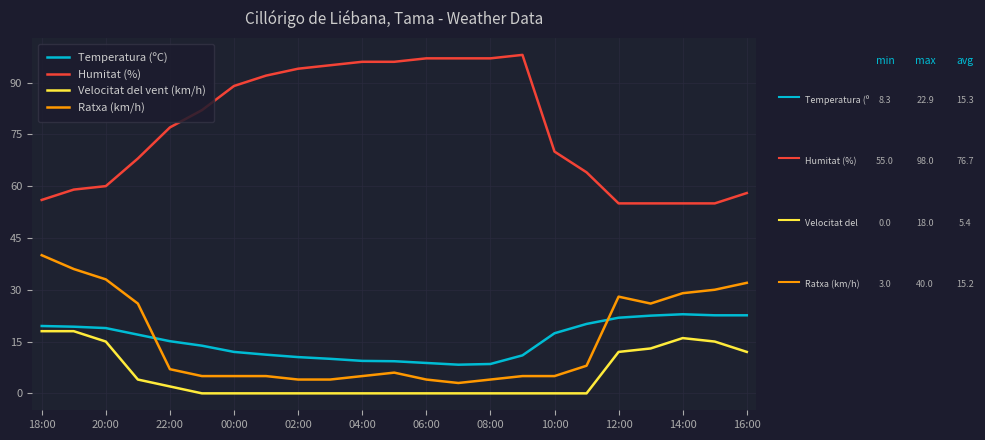

At how many categories does at least one series exceed 65?

14